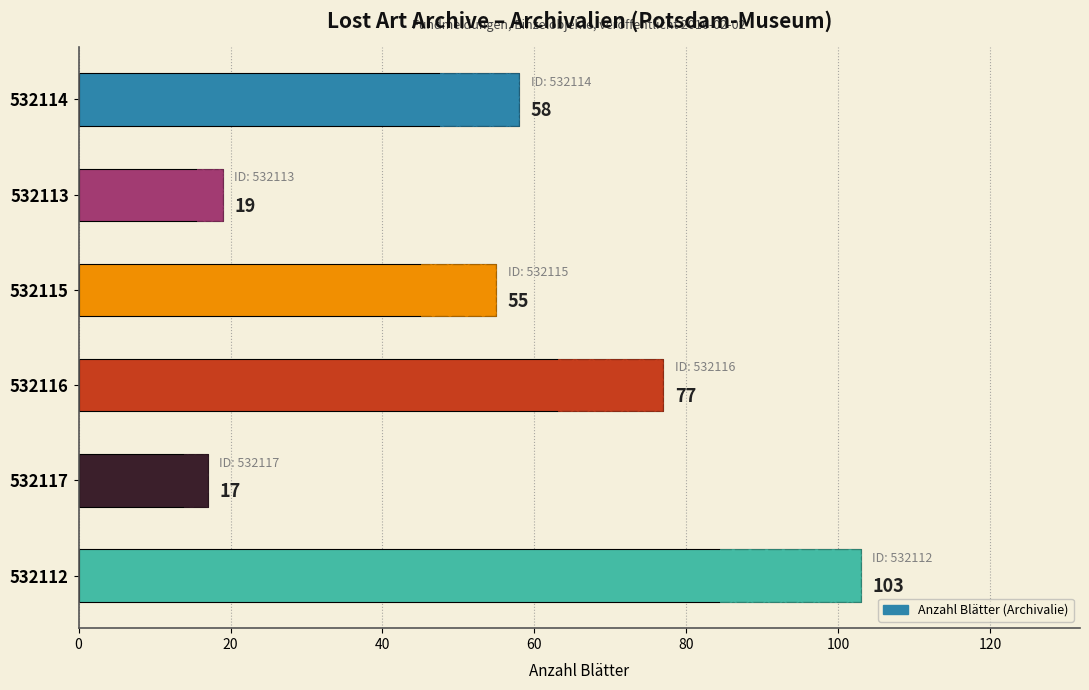

True or false: the data shows 32 at 532113.

False